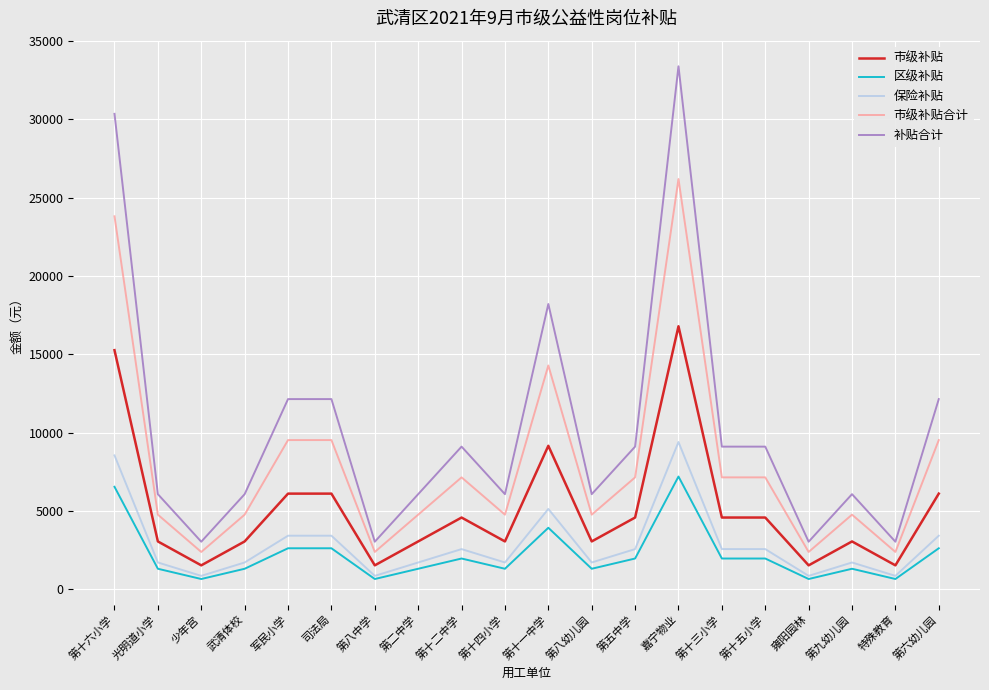

Does the chart display data point markers on the line(s)?

No